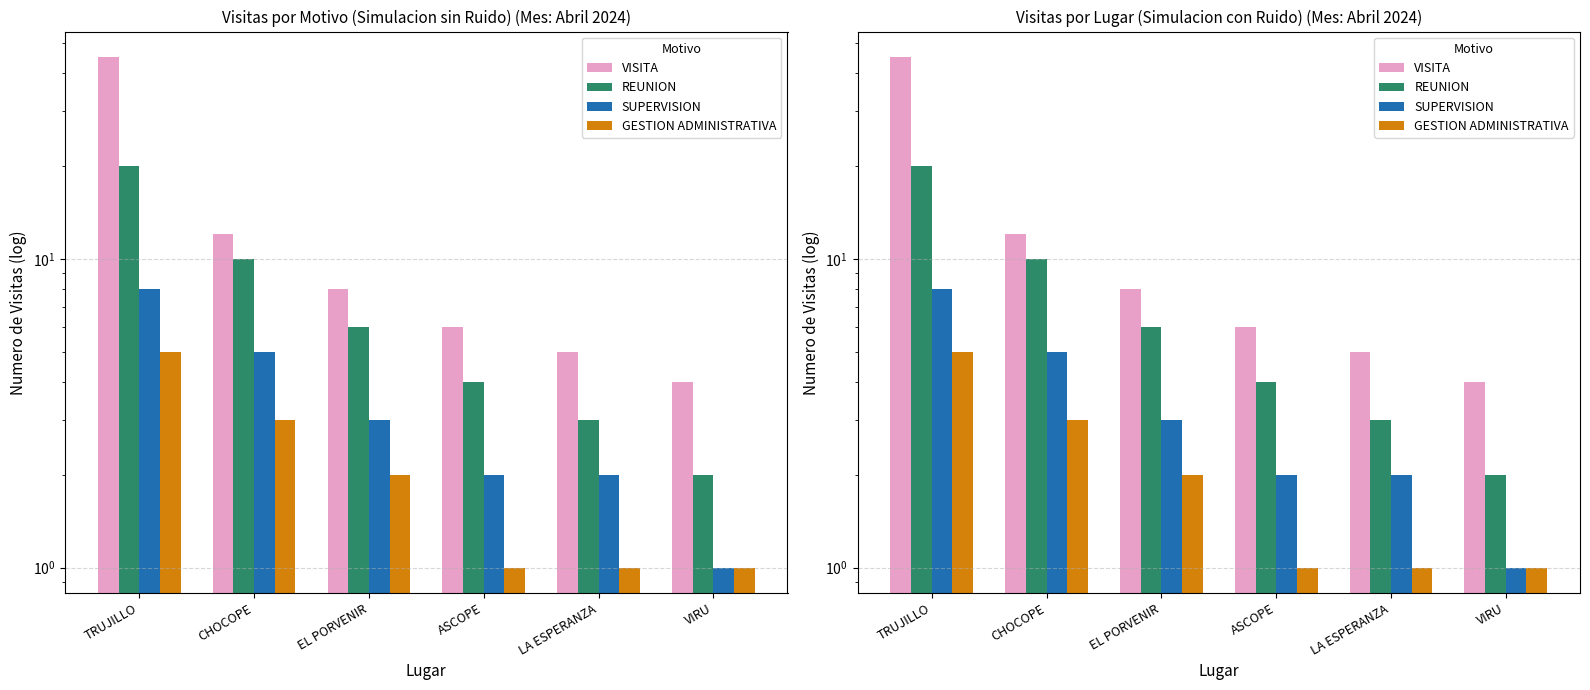

At TRUJILLO, list the series in order from largest to smallest.

VISITA, REUNION, SUPERVISION, GESTION ADMINISTRATIVA